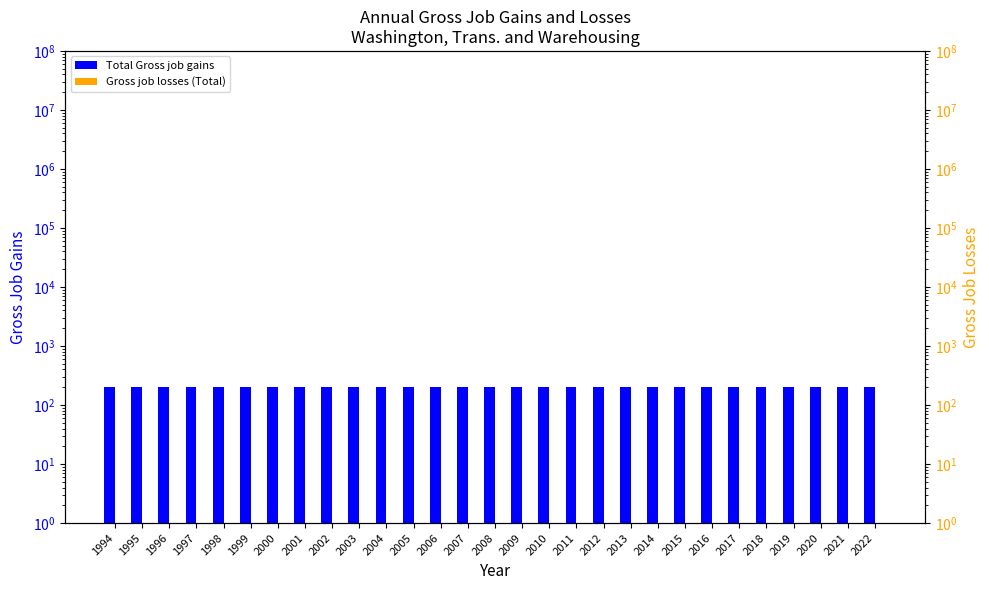

What is the value of the Total Gross job gains bar at the 5th from the left?

200.0